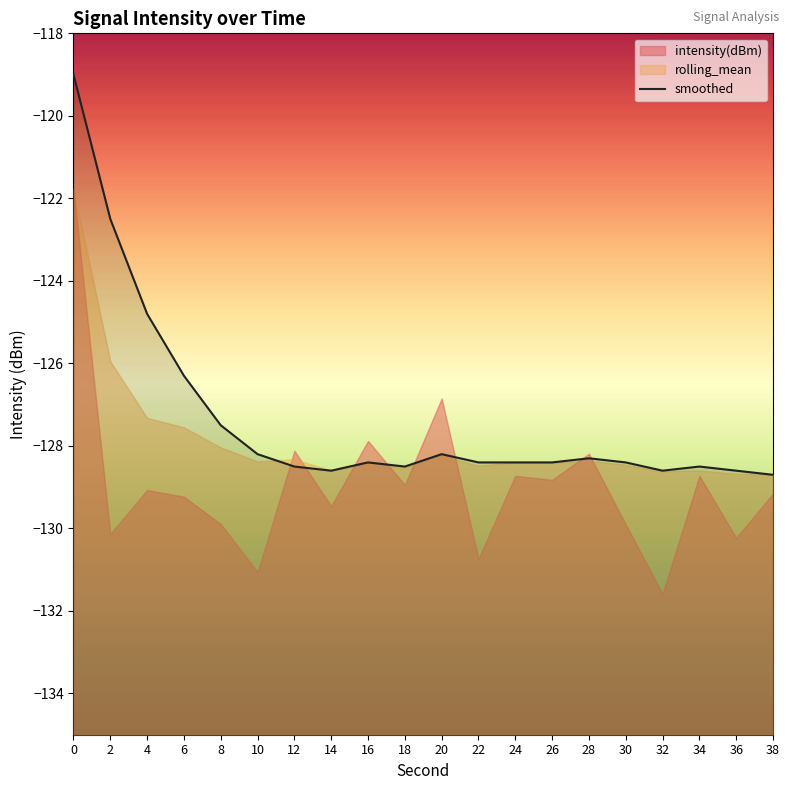

What is the smallest value displayed?

-128.7